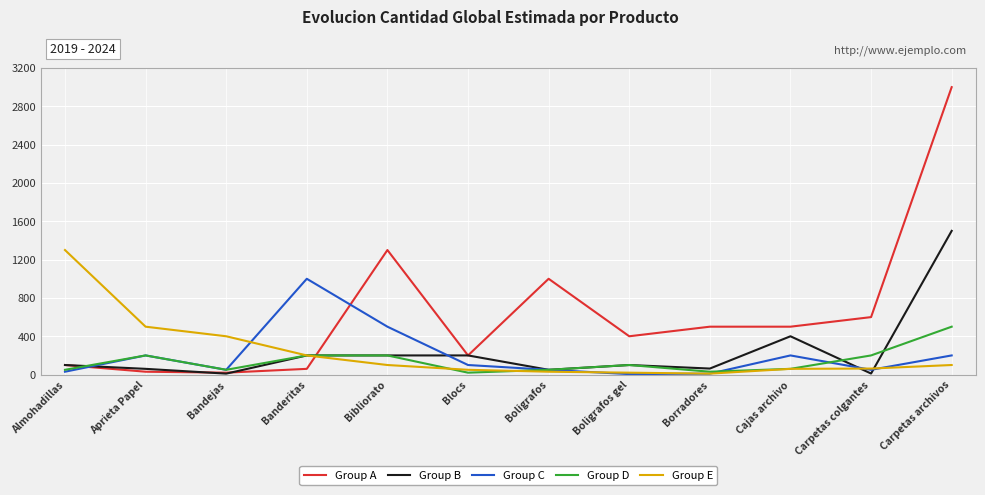

True or false: Group D has more than 1 interior local peaks.

True